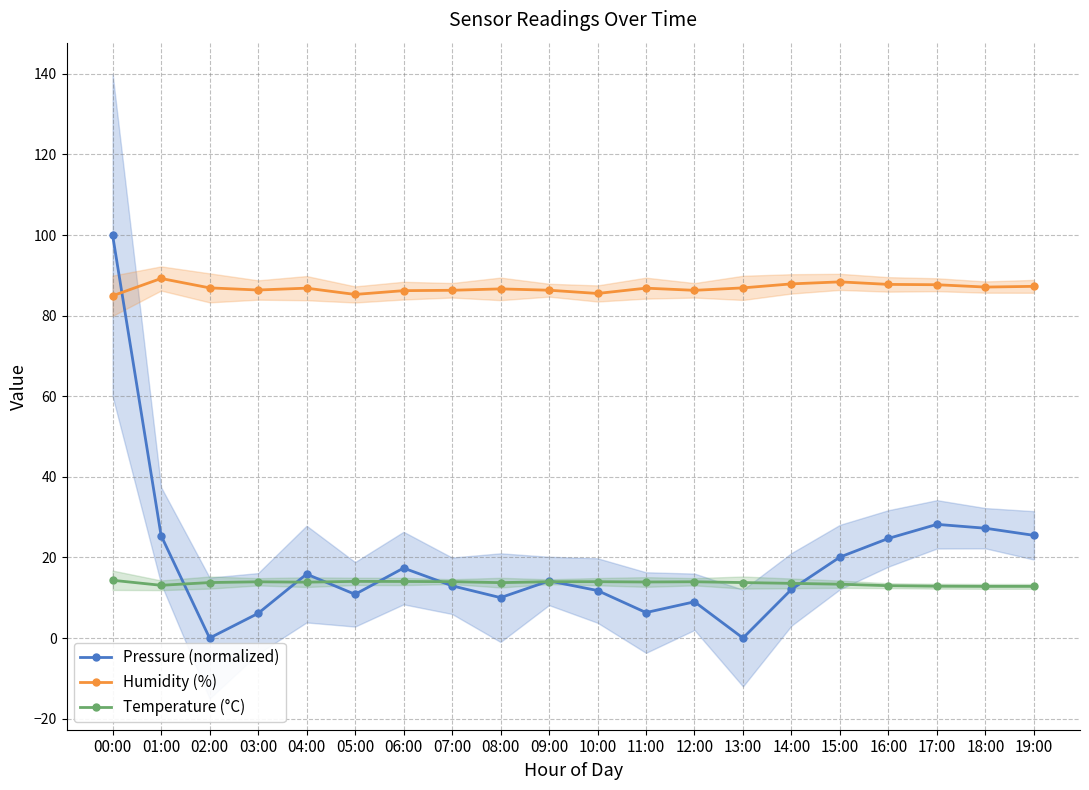

Is the value of Pressure (normalized) at 07:00 greater than the value of Temperature (°C) at 07:00?

No